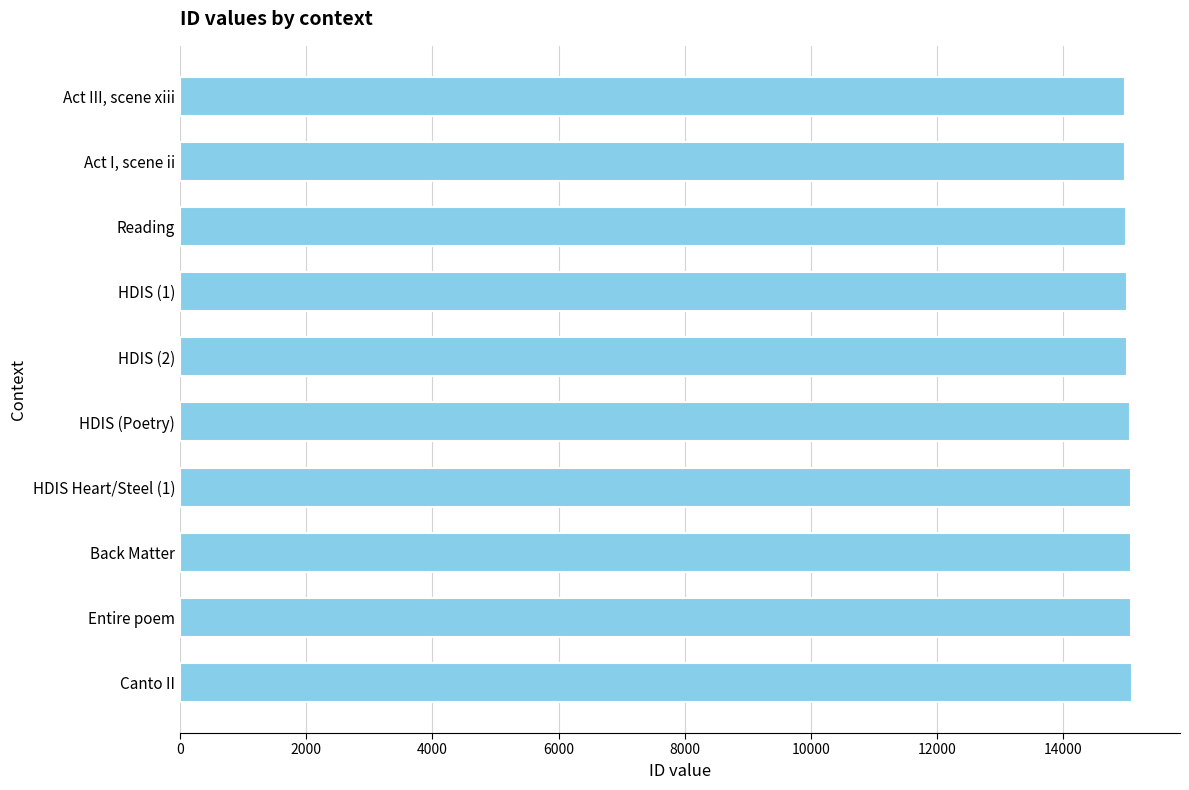

Is it true that the value at HDIS (Poetry) is 9142?

False